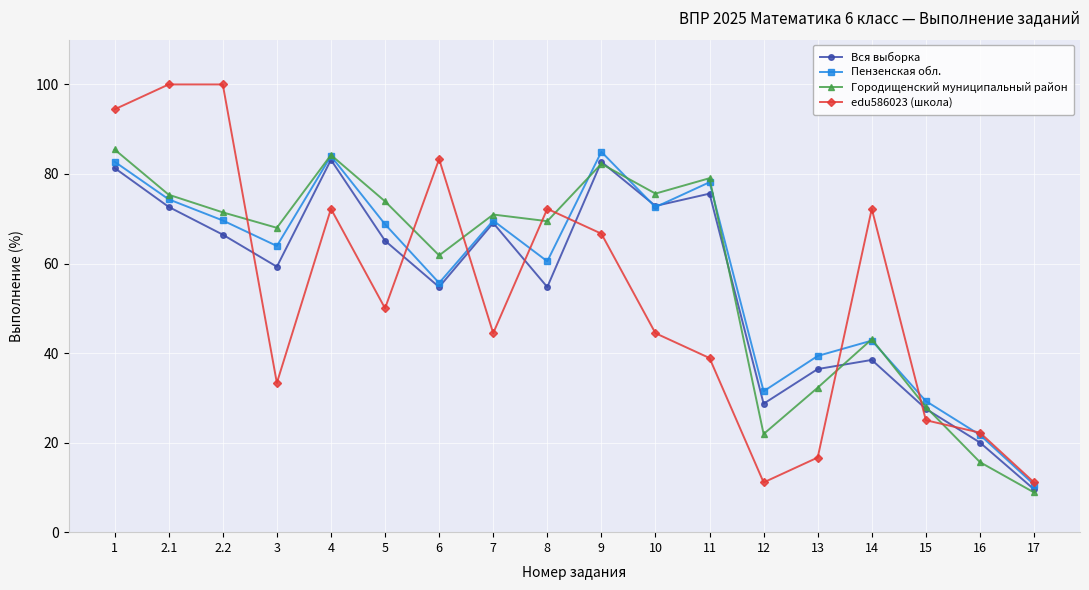

What is the lowest value of the edu586023 (школа) series?

11.1